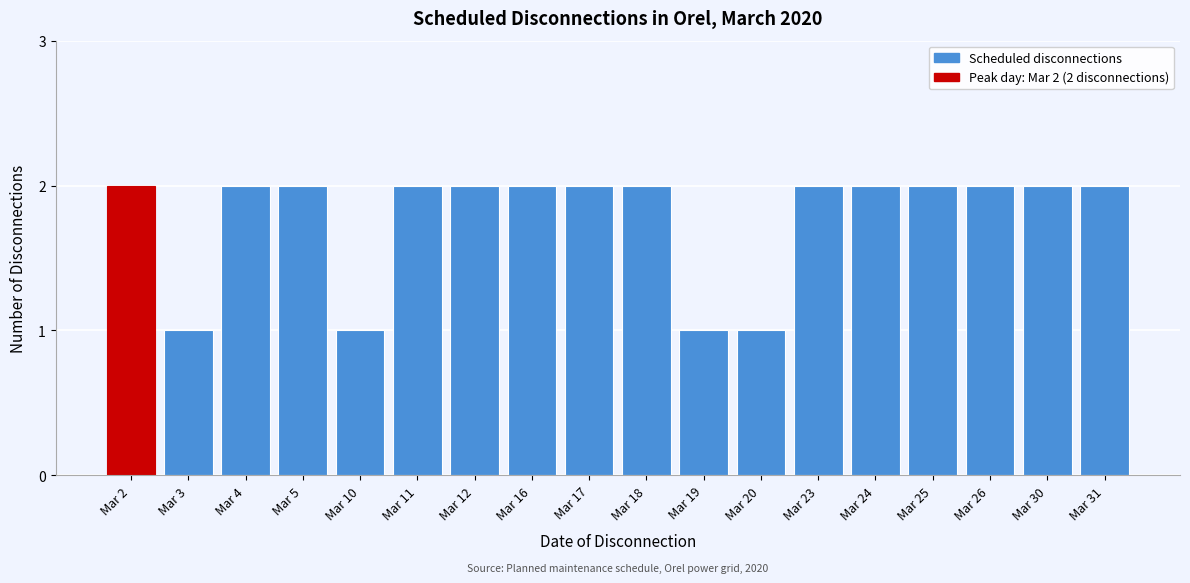

Reading right to left, extract all data points from this chart.

2	2	2	2	2	2	1	1	2	2	2	2	2	1	2	2	1	2